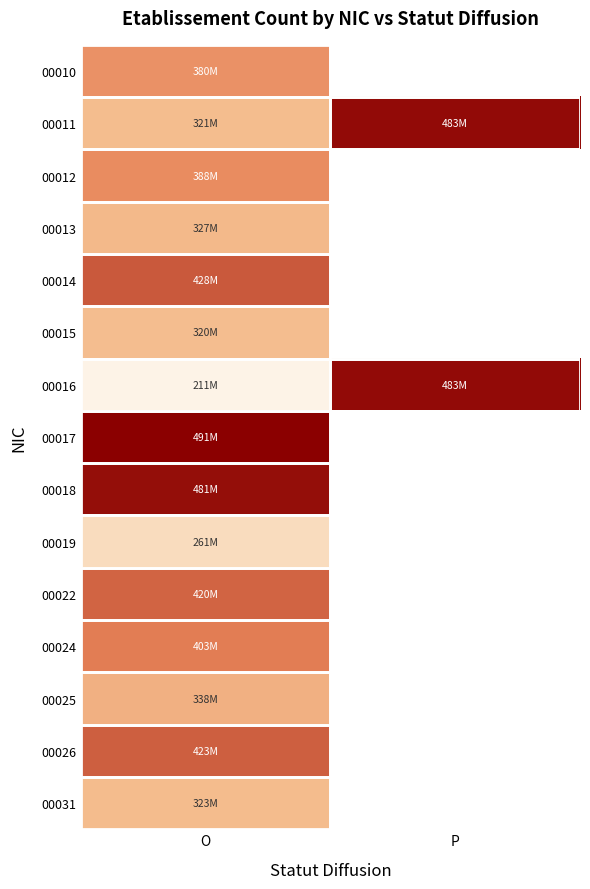

At O, list the series in order from largest to smallest.

00017, 00018, 00014, 00026, 00022, 00024, 00012, 00010, 00025, 00013, 00031, 00011, 00015, 00019, 00016